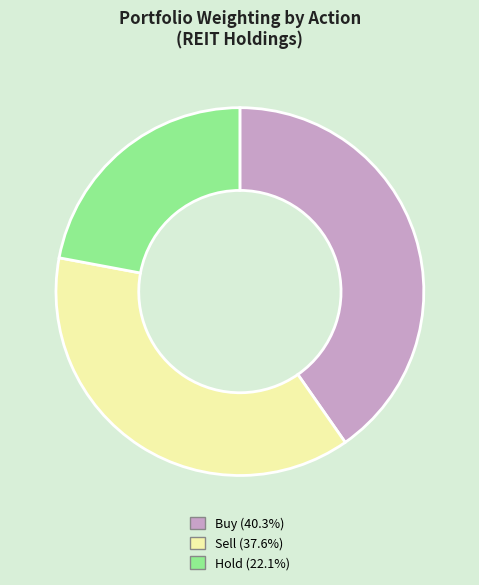

Count the number of slices in the pie.

3